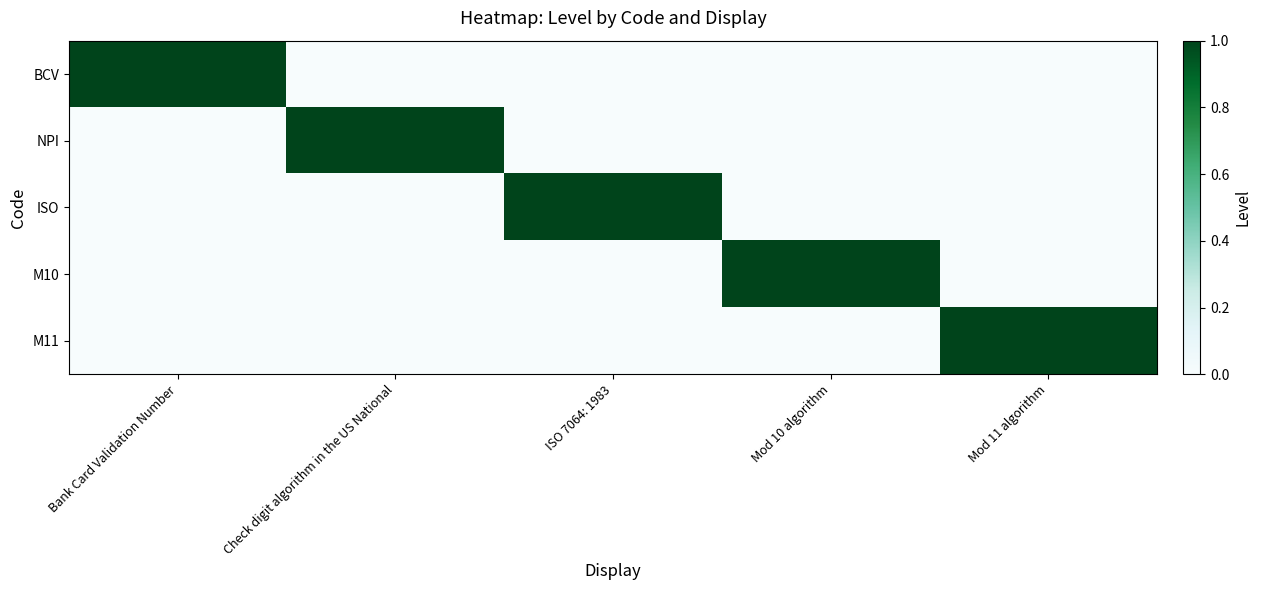

Which series has the widest spread of values?

BCV